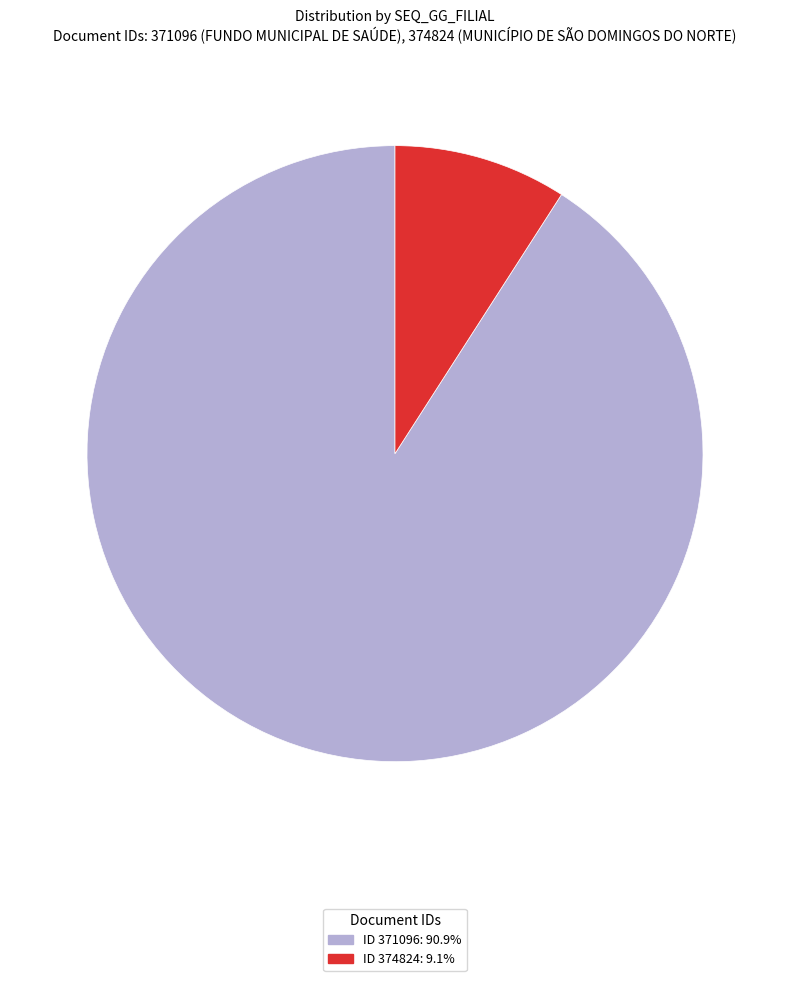

What is the ratio of the value at ID 371096: 90.9% to the value at ID 374824: 9.1%?

10.0